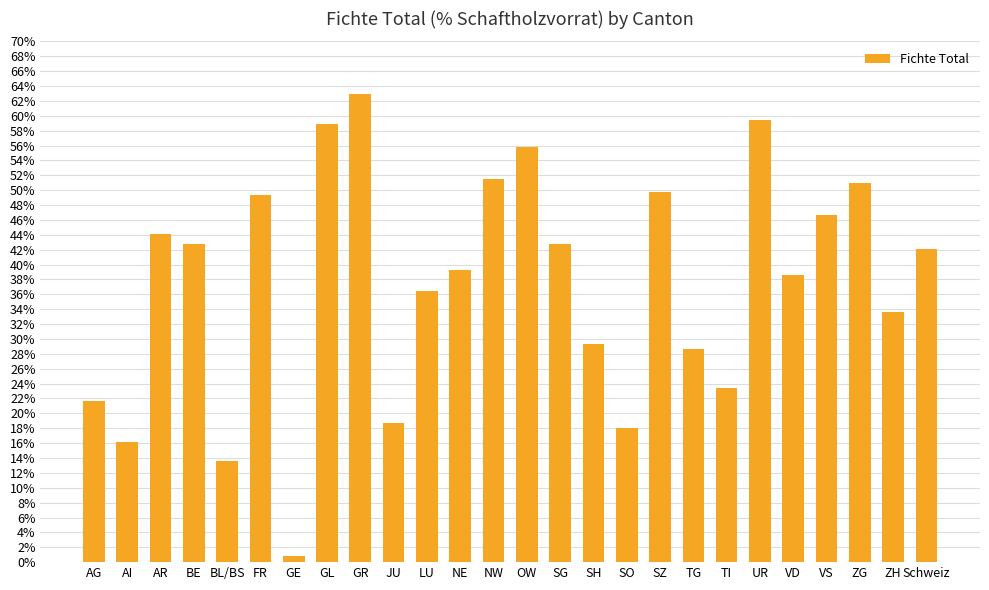

Which has a higher value, AI or JU?

JU